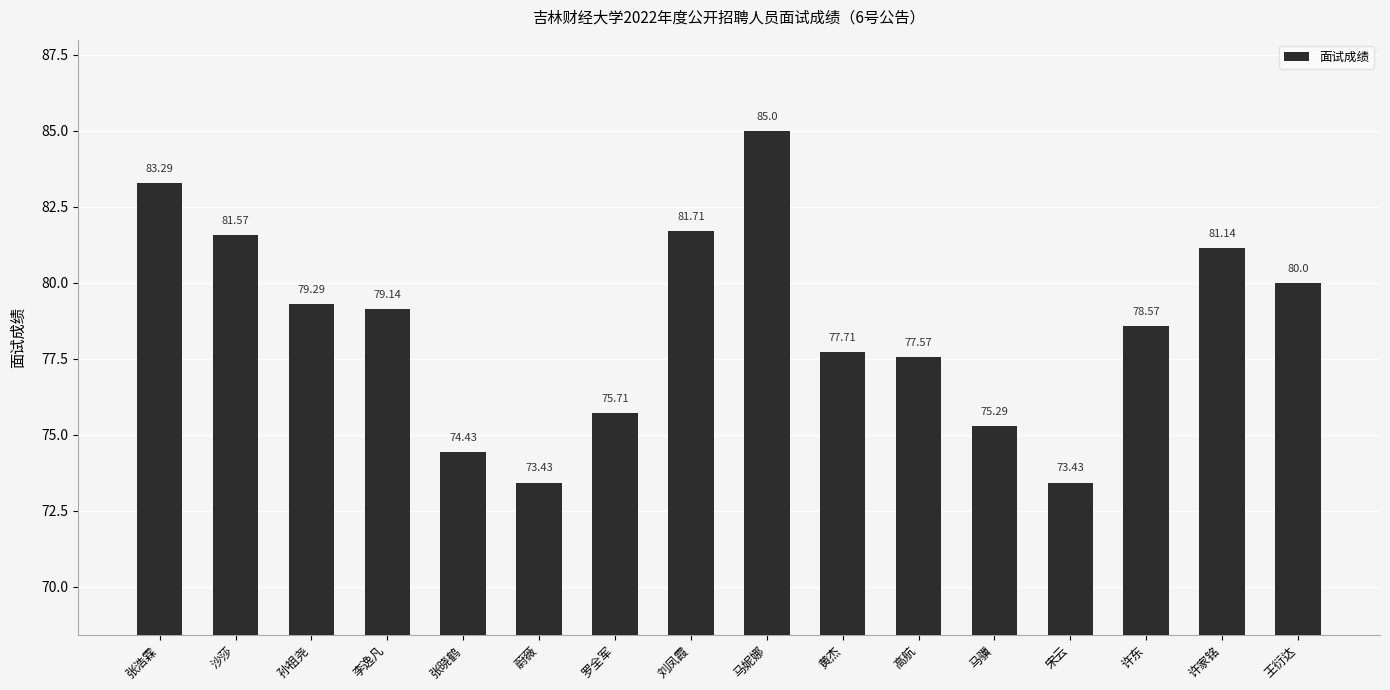

What is the label of the 8th bar from the left?

刘凤霞